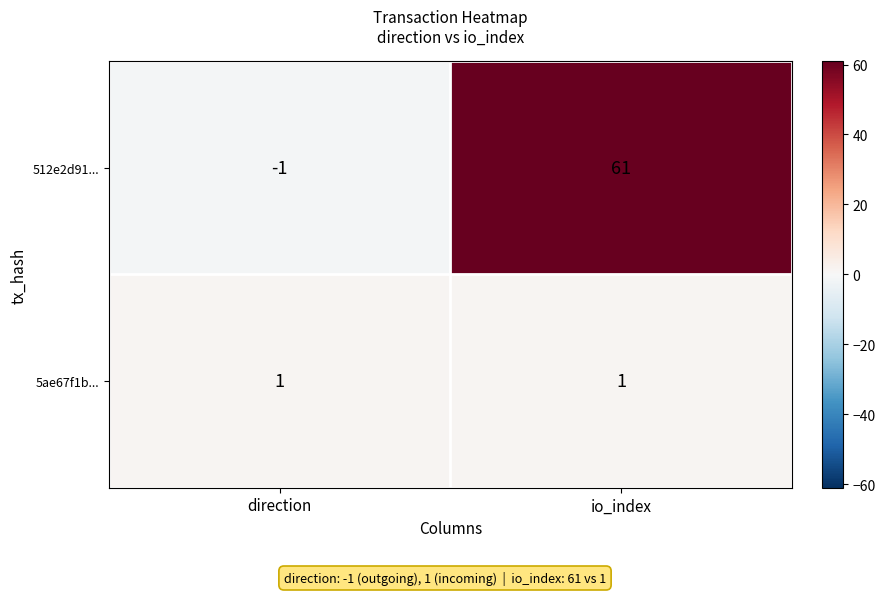

What is the difference between the 512e2d91... values at direction and io_index?

62